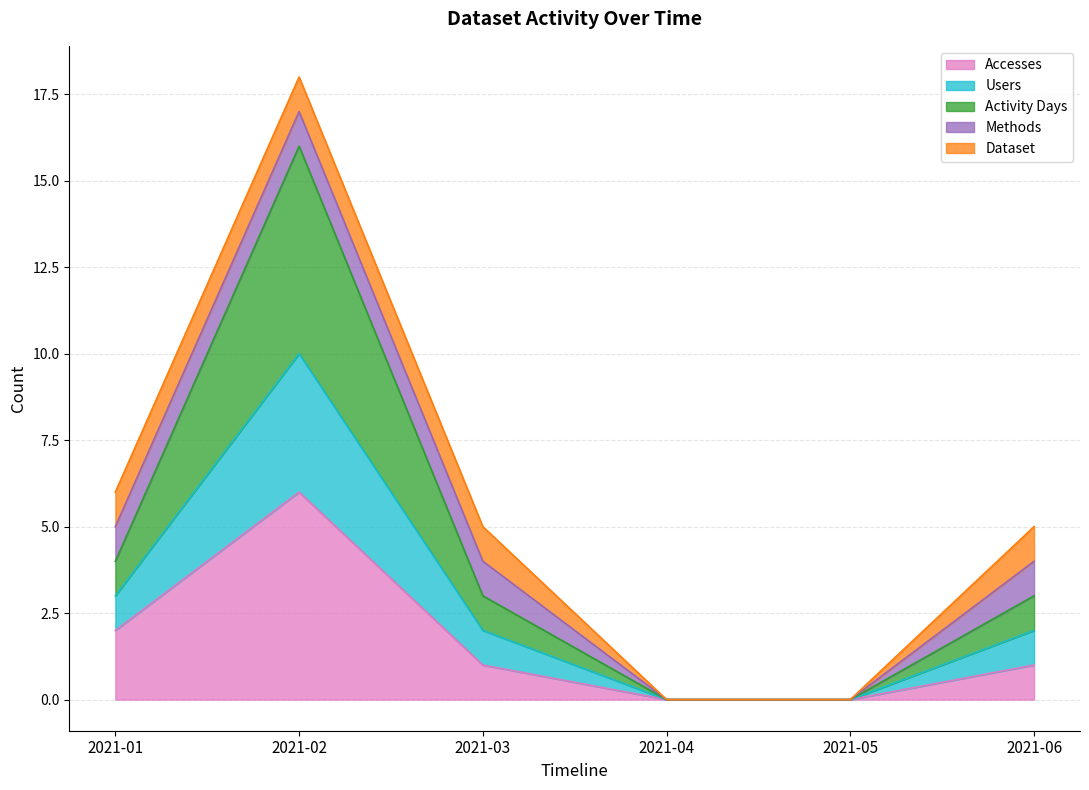

At how many categories does at least one series exceed 5?

1